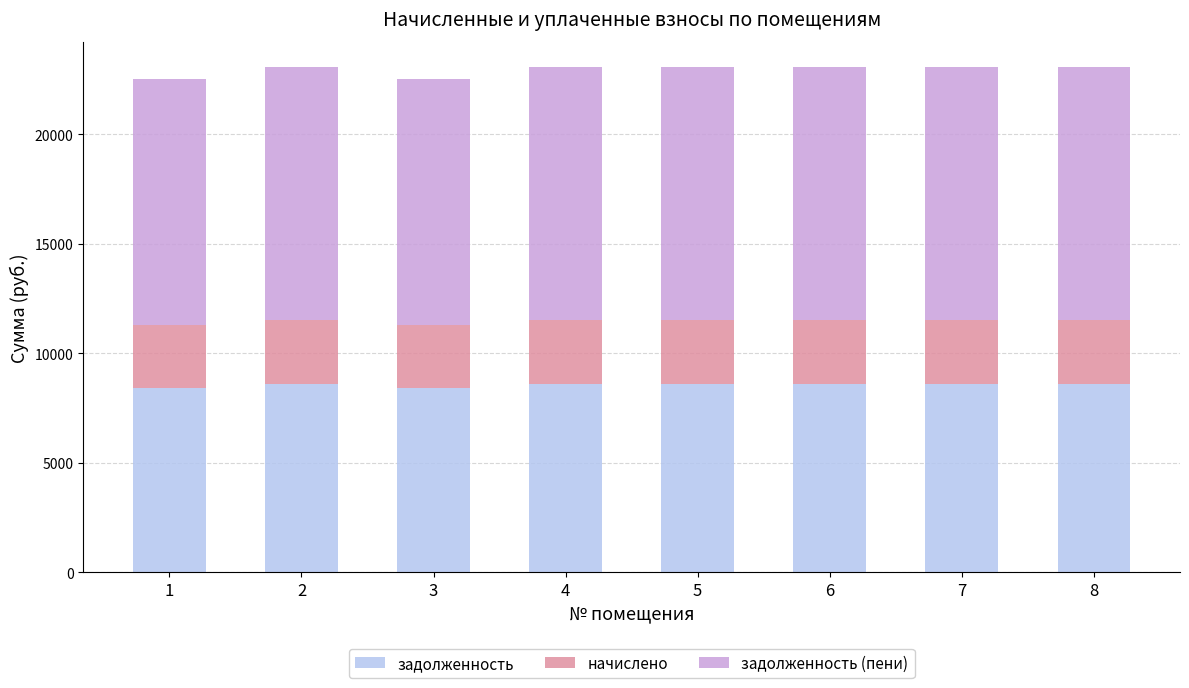

What is the highest value of the задолженность series?

8602.8